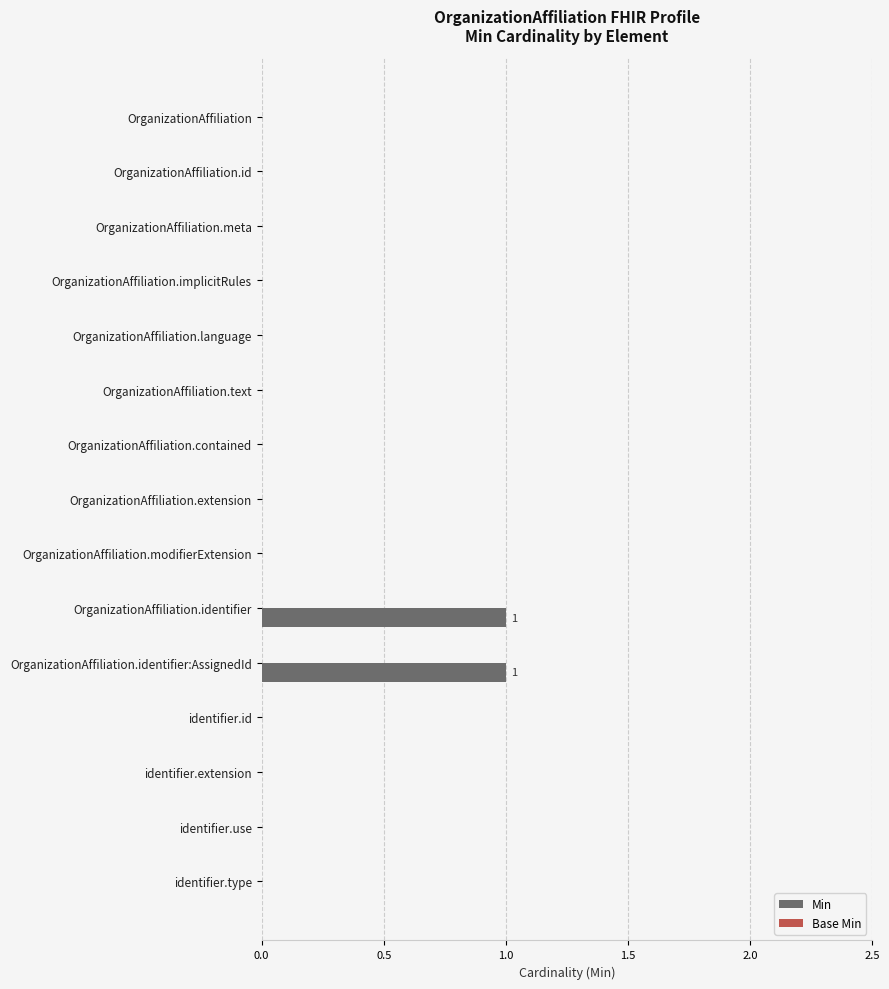

The chart shows a value of -1 at OrganizationAffiliation.contained. True or false?

False